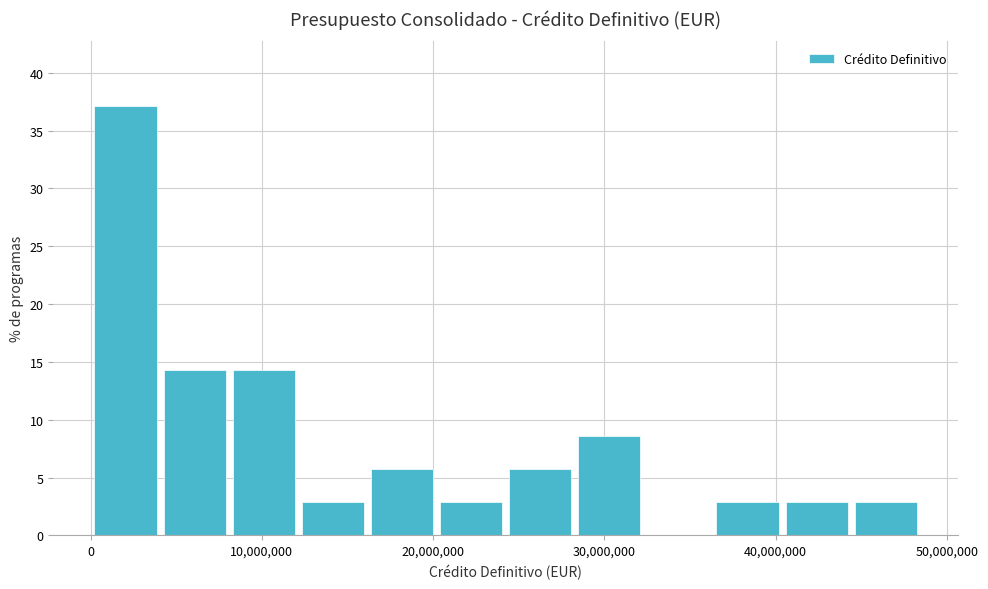

What is the height of the bar covering 16000000 to 20000000 on the x-axis? Neither the bar edges nor the heights are printed on the chart, so give them approximately, as read against the axes.

5.5